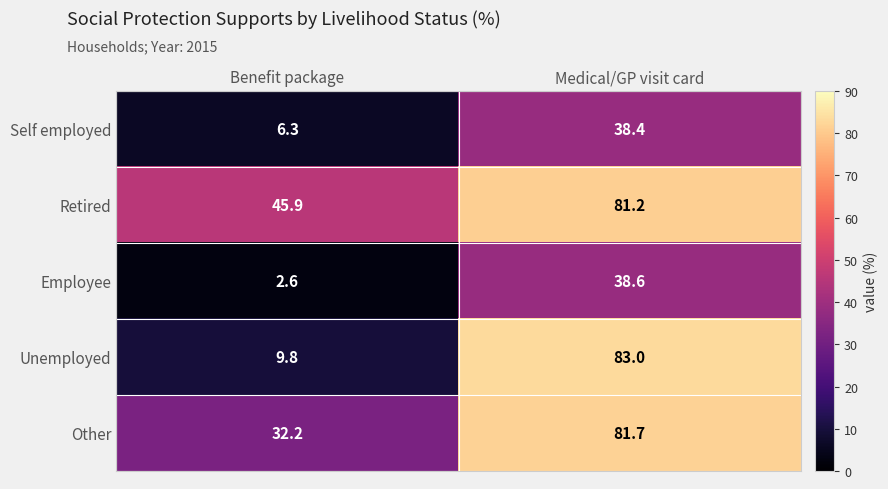

What is the smallest value displayed?

2.6